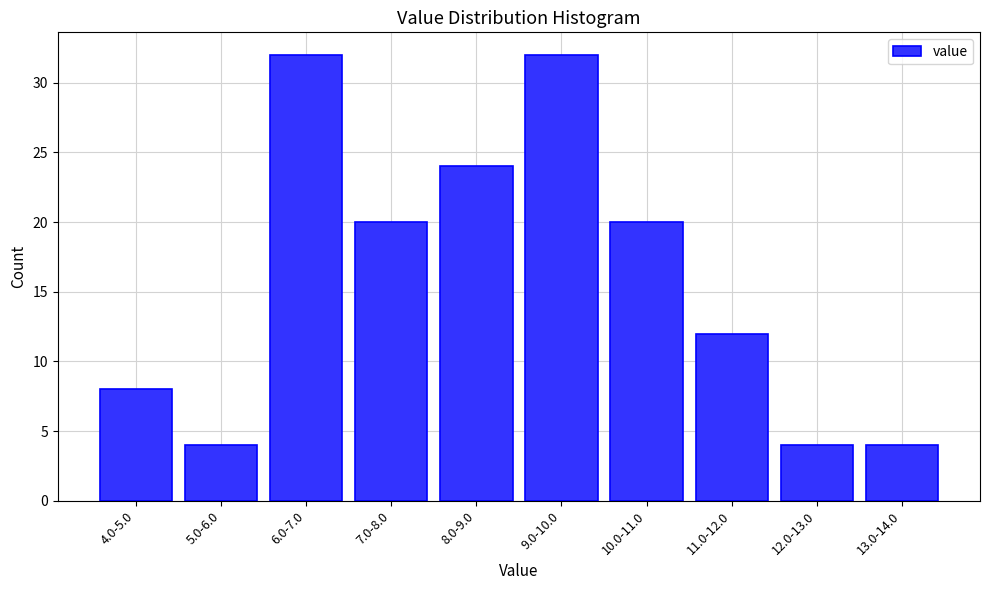

Reading left to right, list all the values displayed in this chart.

4.0-5.0=8	5.0-6.0=4	6.0-7.0=32	7.0-8.0=20	8.0-9.0=24	9.0-10.0=32	10.0-11.0=20	11.0-12.0=12	12.0-13.0=4	13.0-14.0=4